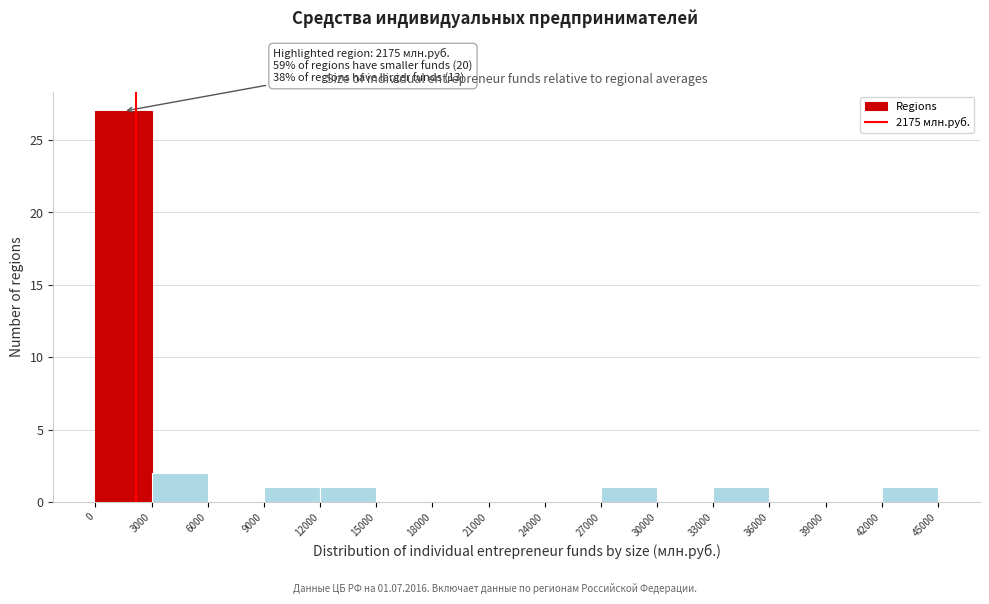

Which range on the x-axis has the tallest bar?

0 to 3000